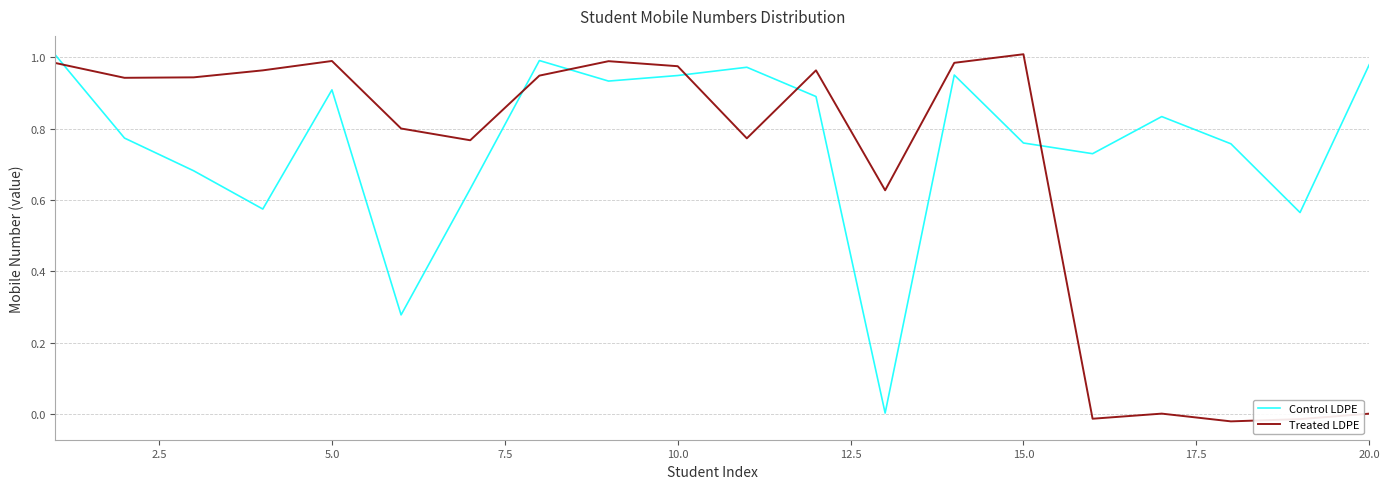

Which series has the largest total across all categories?

Control LDPE